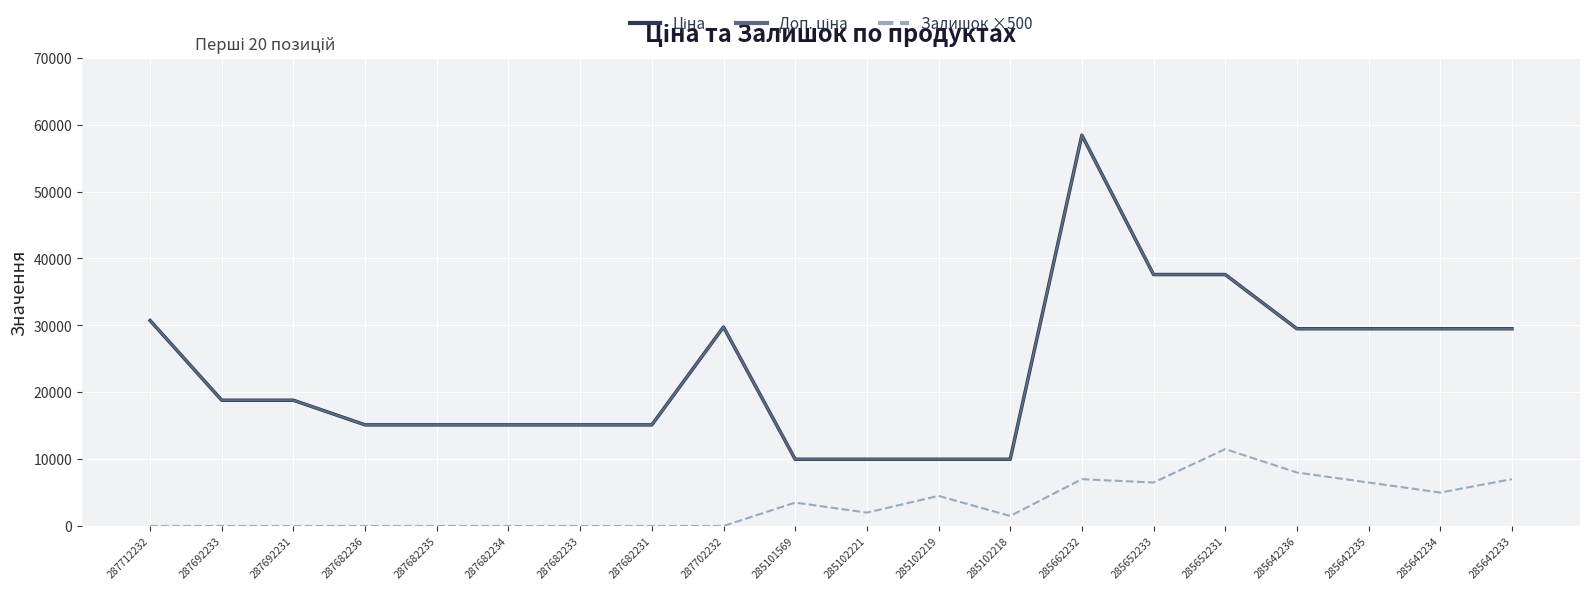

True or false: Доп. ціна has more than 2 points higher than both neighbors.

False